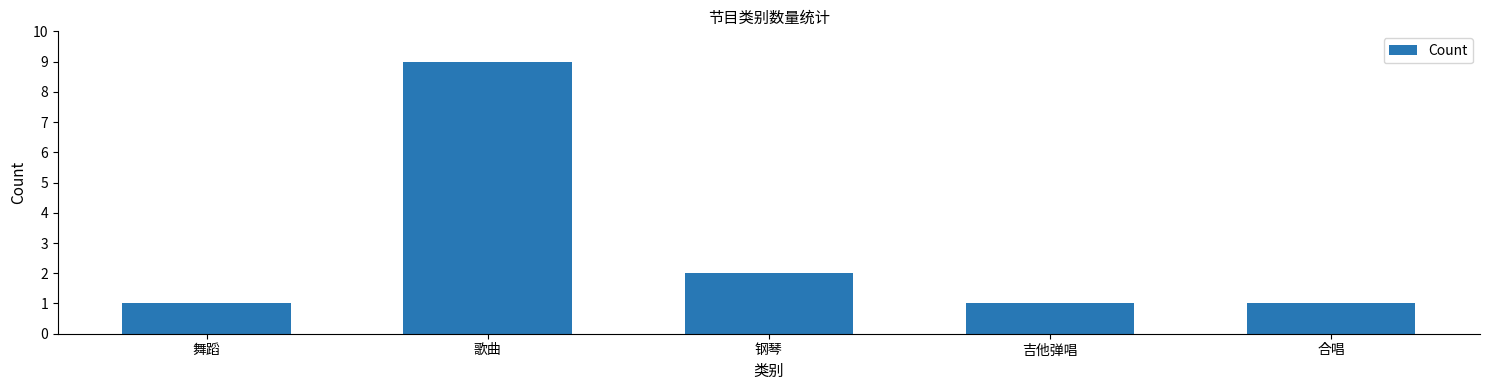

What is the change in value from 钢琴 to 合唱?

-1